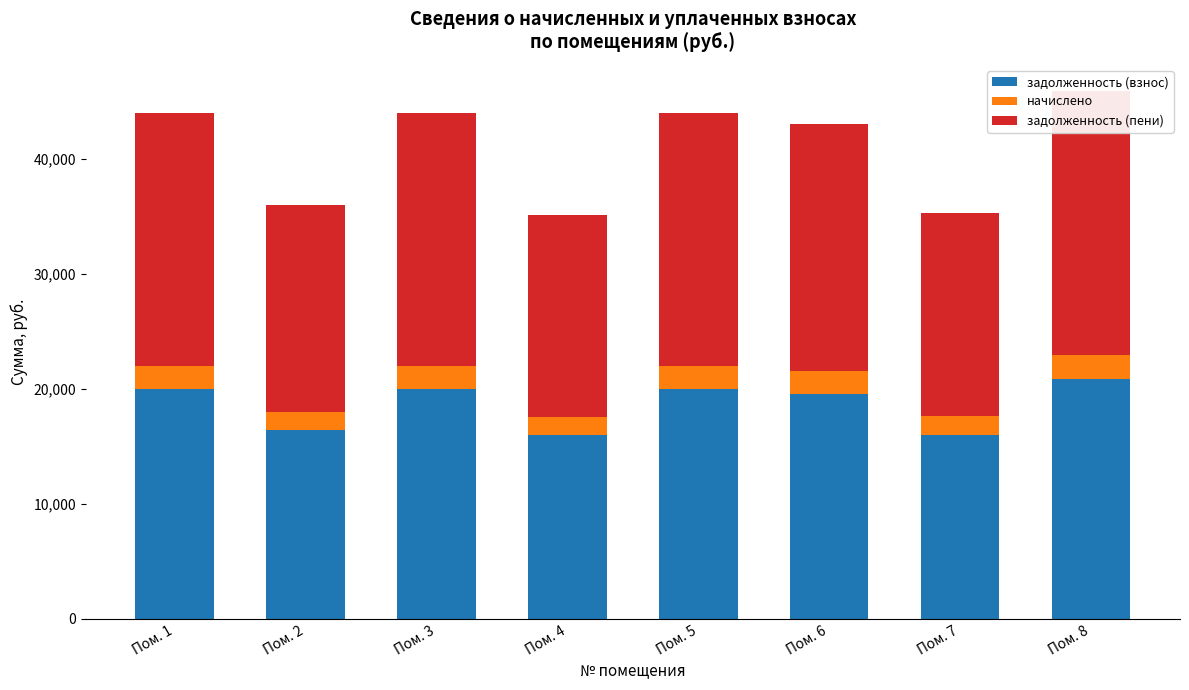

What is the average value of the задолженность (взнос) series?

18598.0